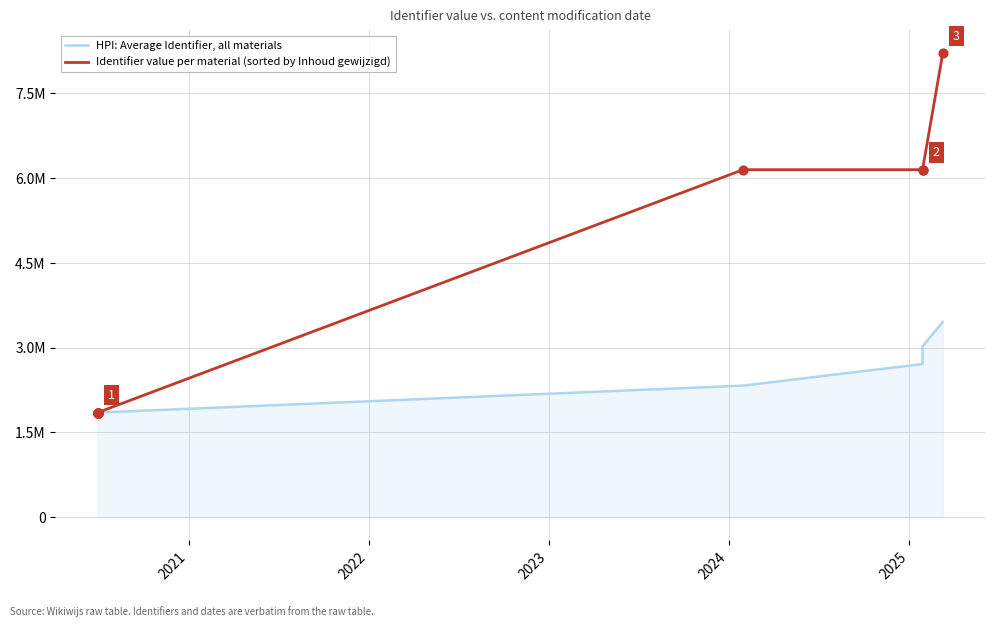

Which series reaches the minimum Y coordinate?

HPI: Average Identifier, all materials